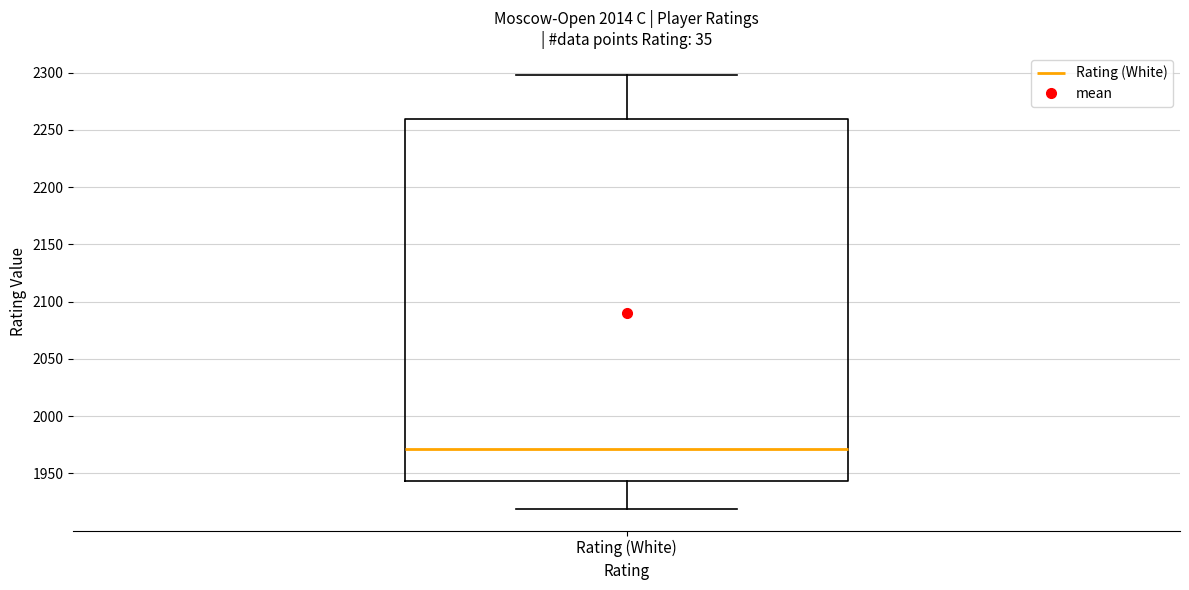

Transcribe this box plot: give where the median line is, the range the box spans, and where the two whiskers end, as read against the y-axis. The values are not printed on the chart, so give them approximately, as read against the axis.

median 1970, box 1945 to 2260, whiskers 1920 to 2300